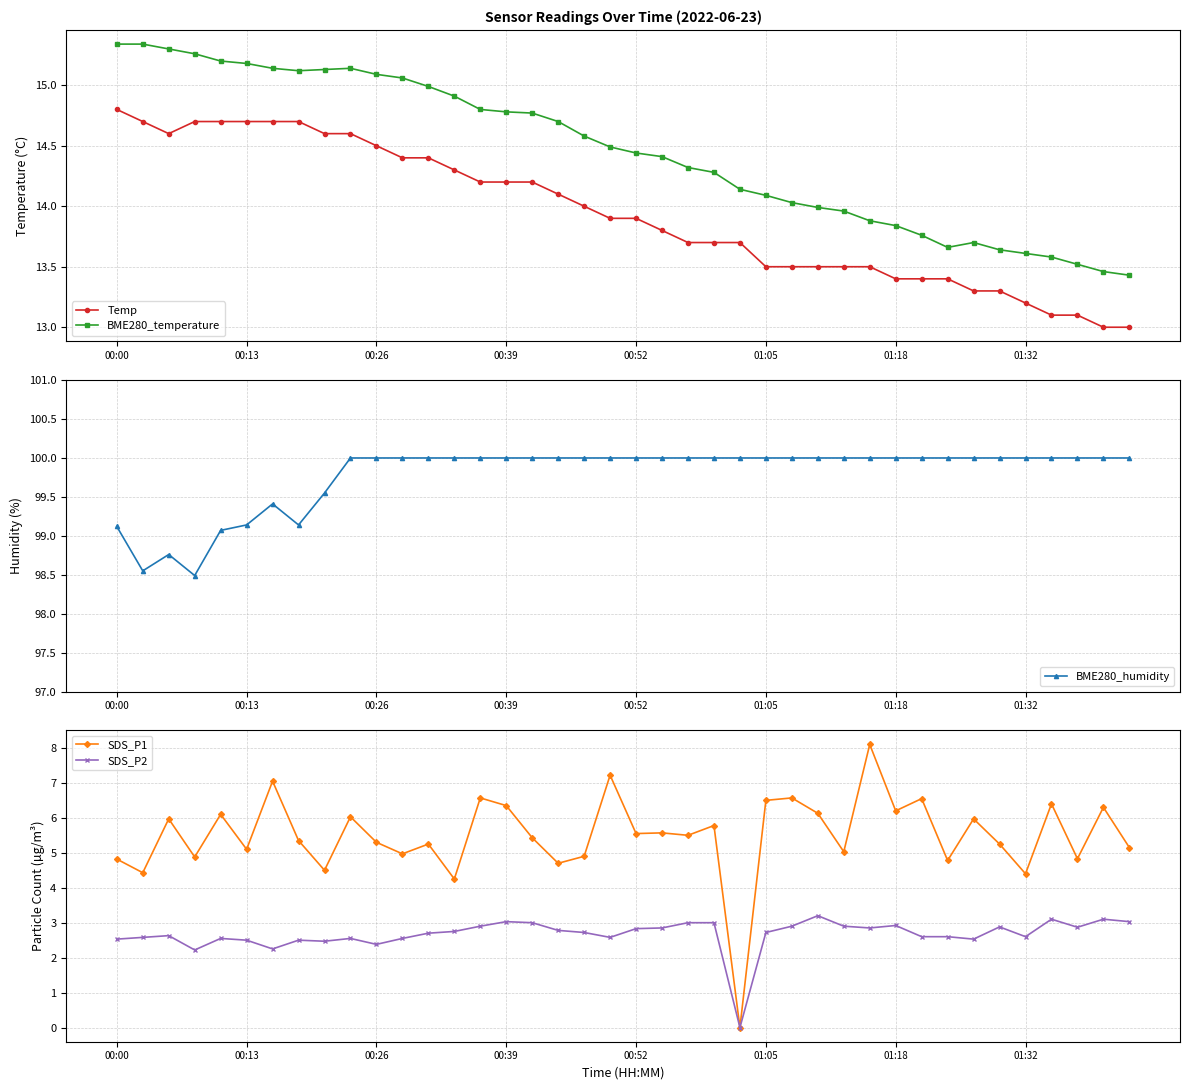

True or false: Temp and BME280_temperature intersect in this chart.

False